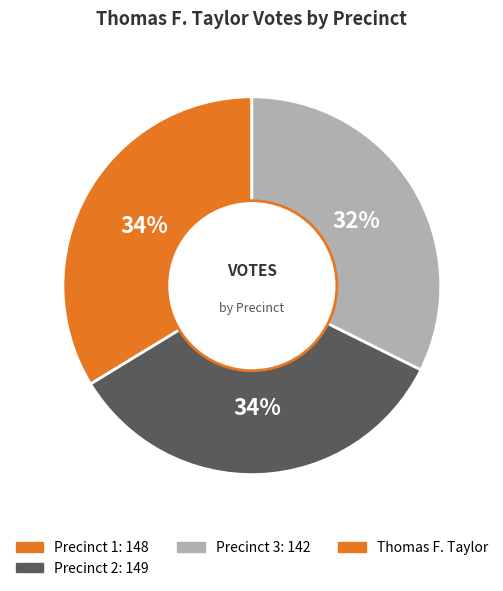

Does any single category account for the majority?

No